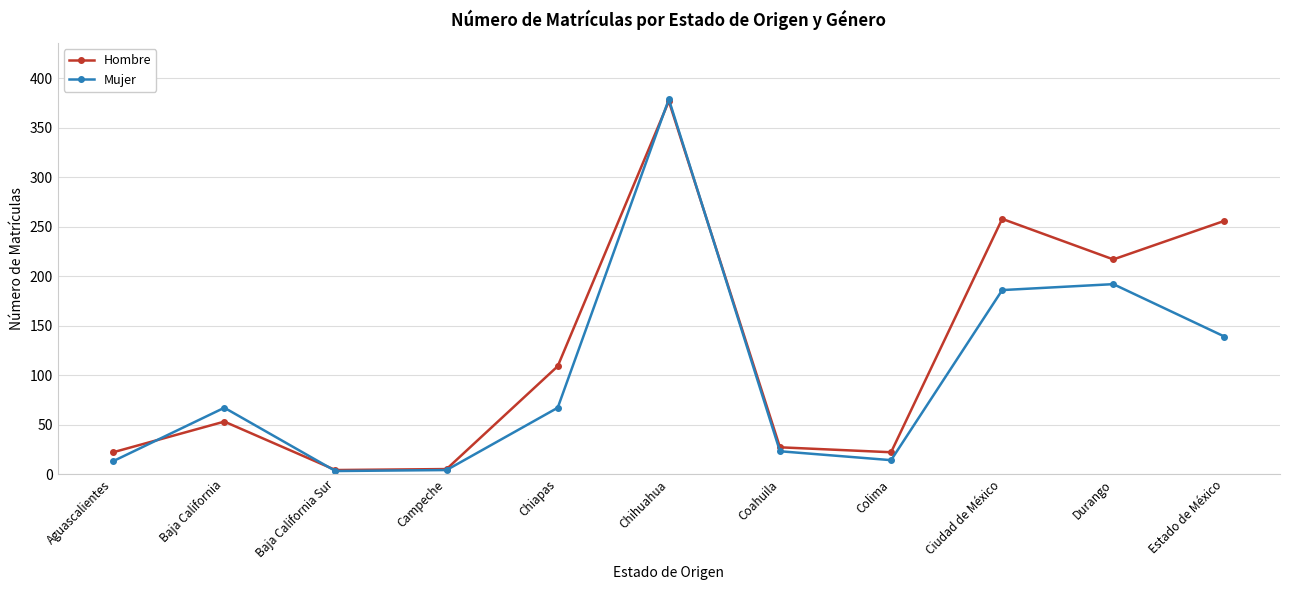

True or false: Mujer and Hombre intersect in this chart.

True